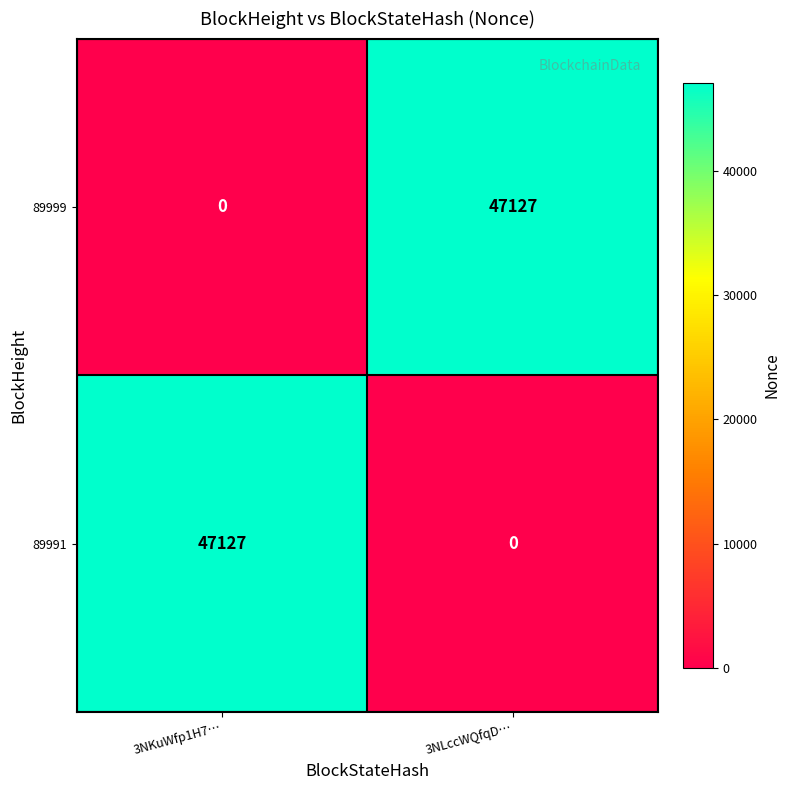

What is the difference between the maximum and minimum values in the 89999 series?

47127